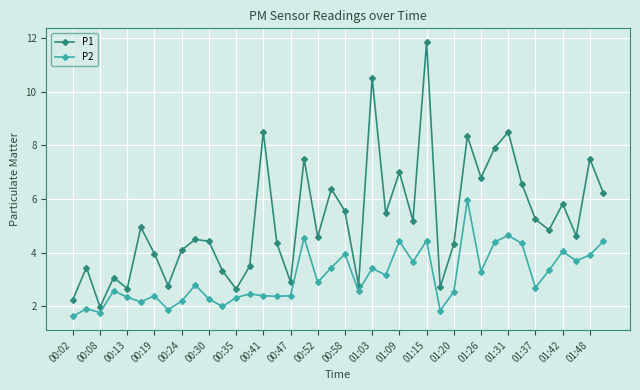

What is the average value of the P2 series?

3.1